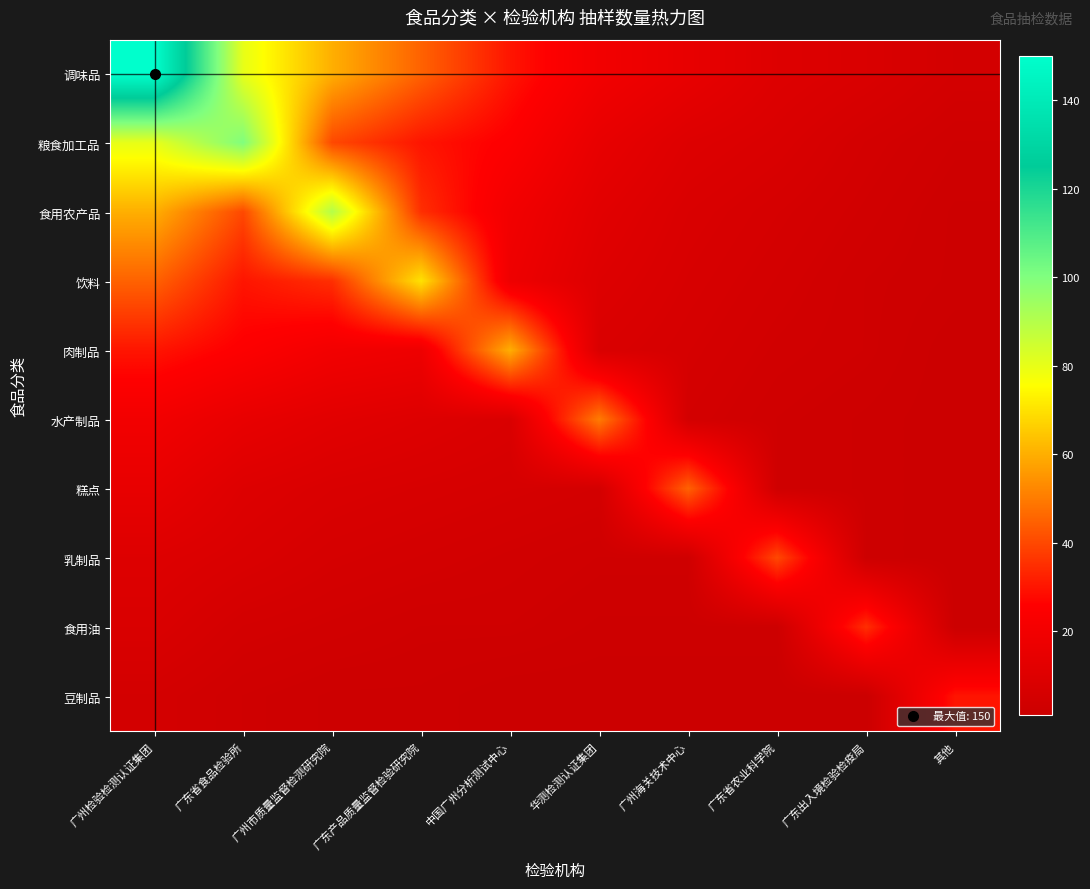

Which label corresponds to the largest value in the chart?

广州检验检测认证集团